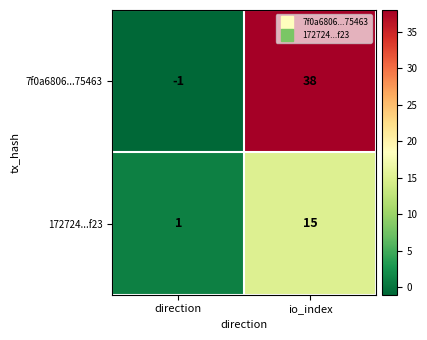

What is the total value across all series at io_index?

53